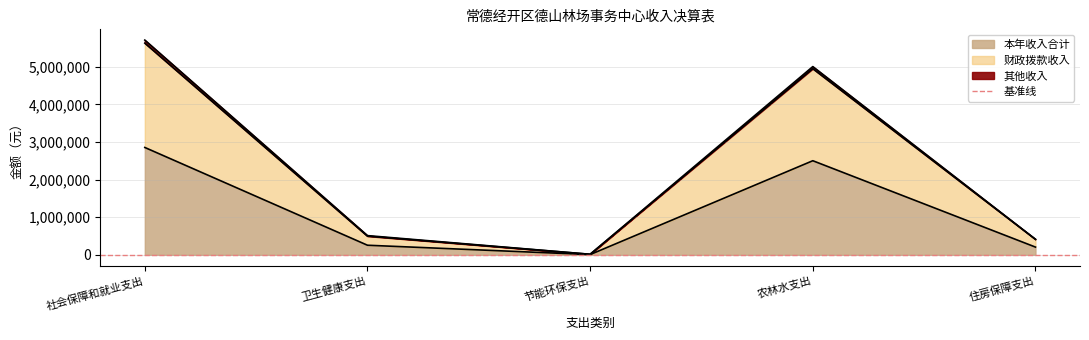

What is the difference between the highest and lowest values at 社会保障和就业支出?

2774159.3